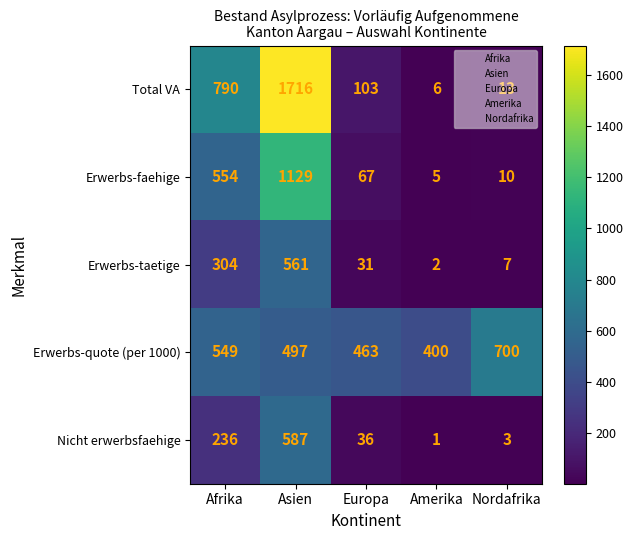

At which category is the sum across all series the highest?

Asien